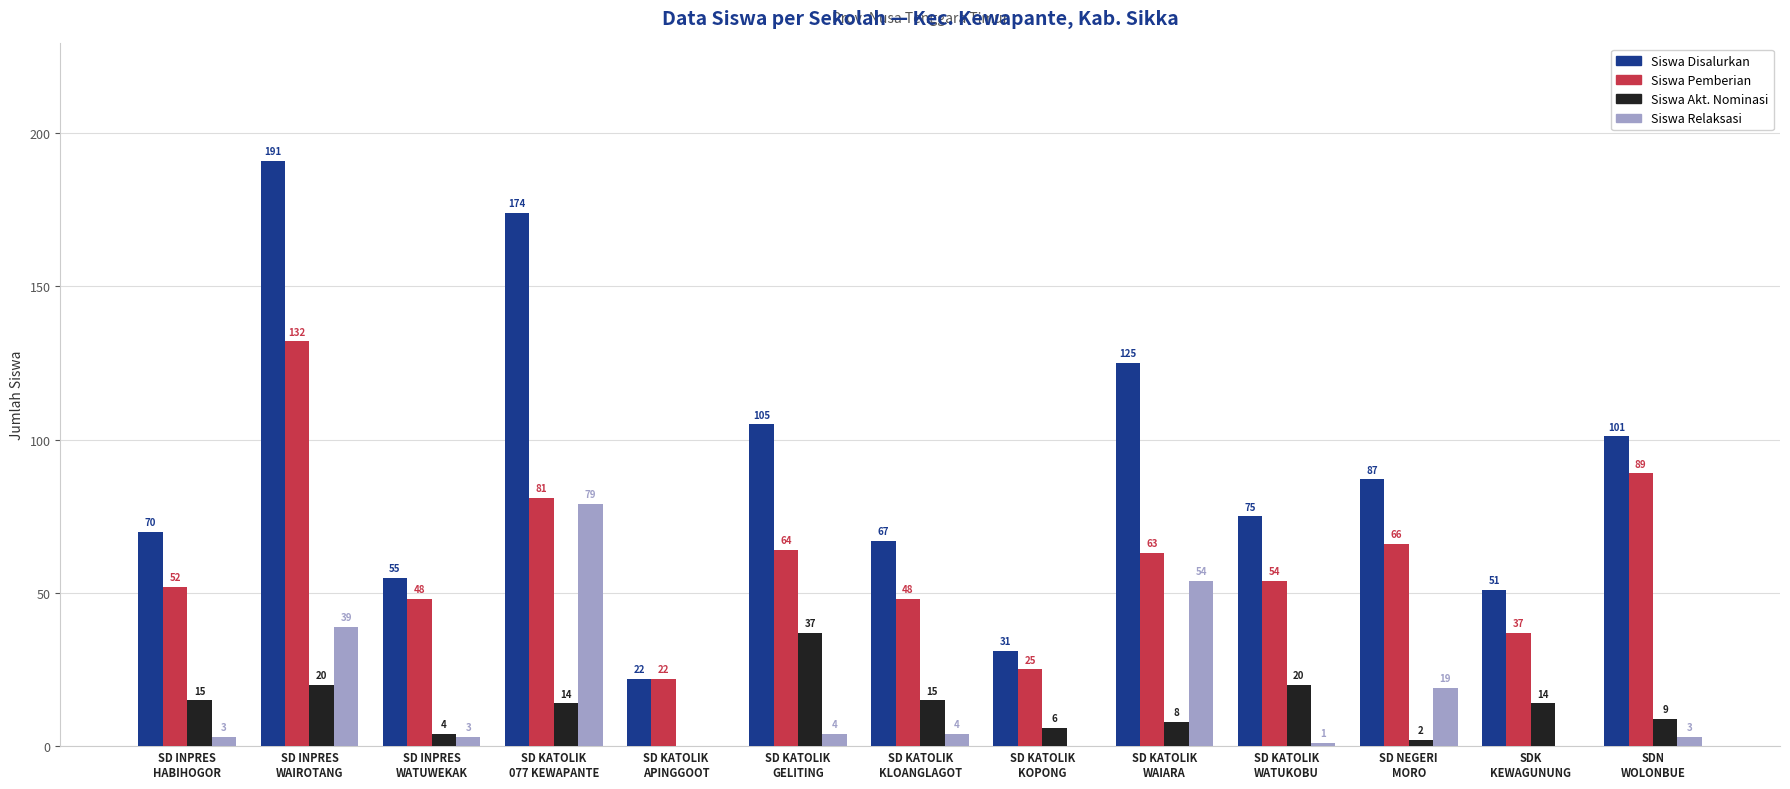

What is the total value across all series at SD KATOLIK
KOPONG?

62